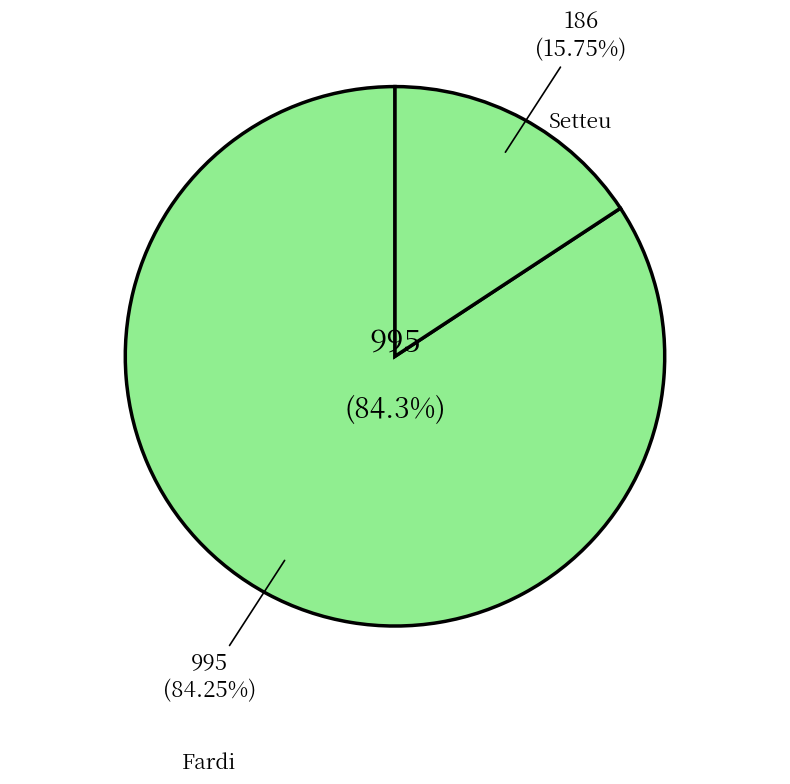

To the nearest percent, what is the average slice percentage?

50%